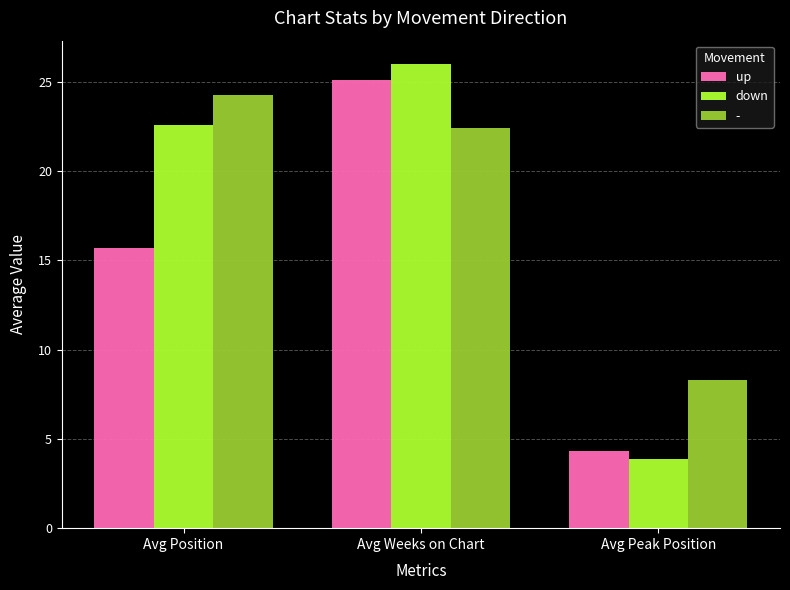

What is the total value across all series at Avg Position?

62.5